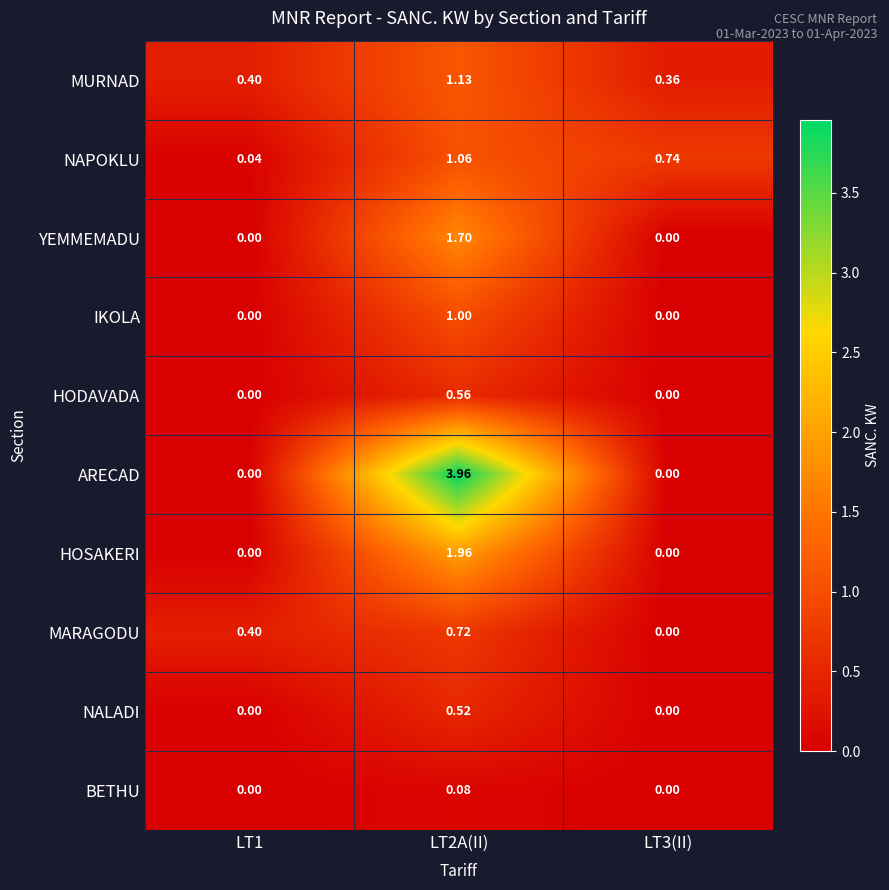

Between LT2A(II) and LT3(II), which series saw the biggest shift?

ARECAD